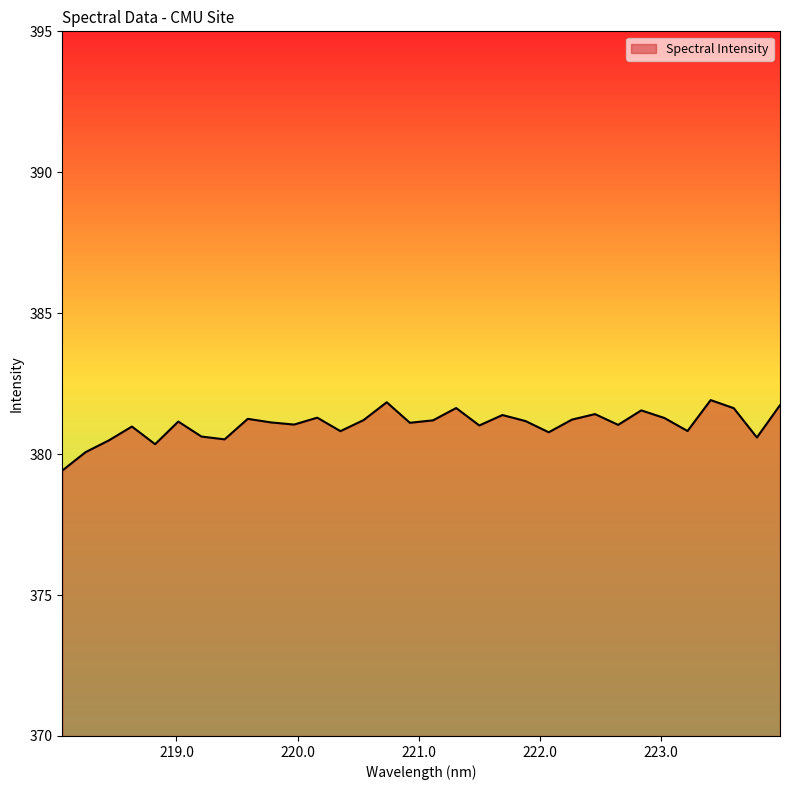

What is the difference between the maximum and minimum values?

2.5